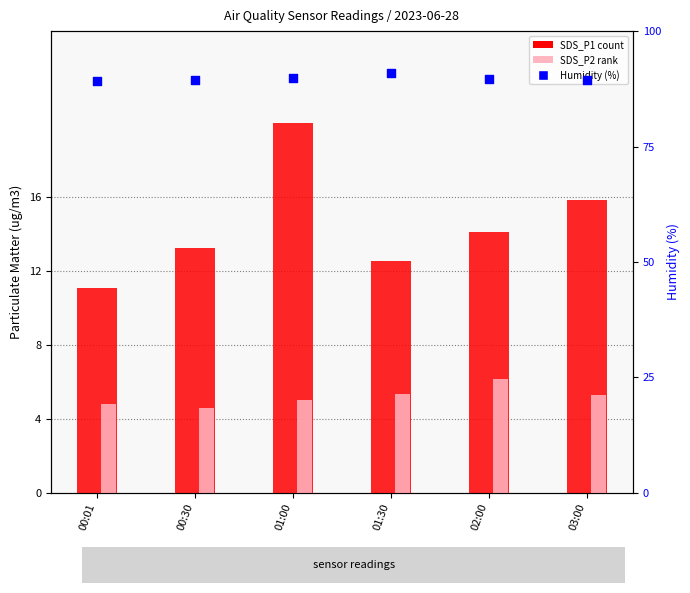

At which category is the sum across all series the highest?

01:00